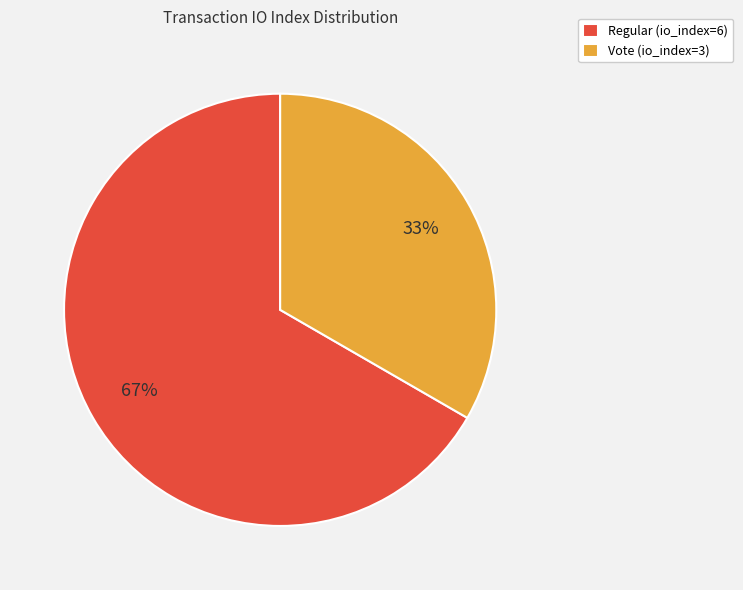

What percentage is the Regular (io_index=6) slice, to the nearest percent?

67%